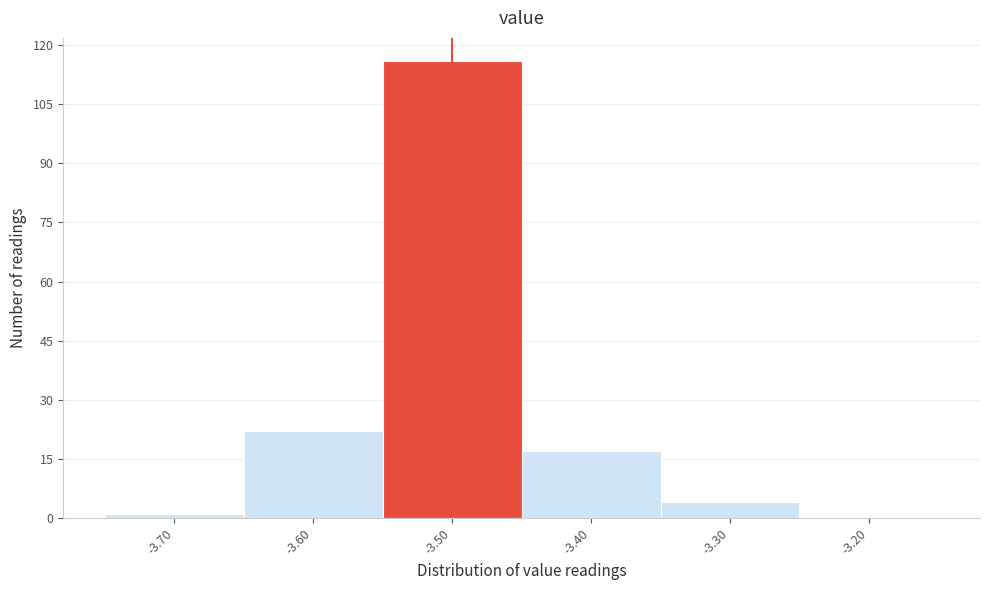

Which range on the x-axis has the tallest bar?

-3.55 to -3.45